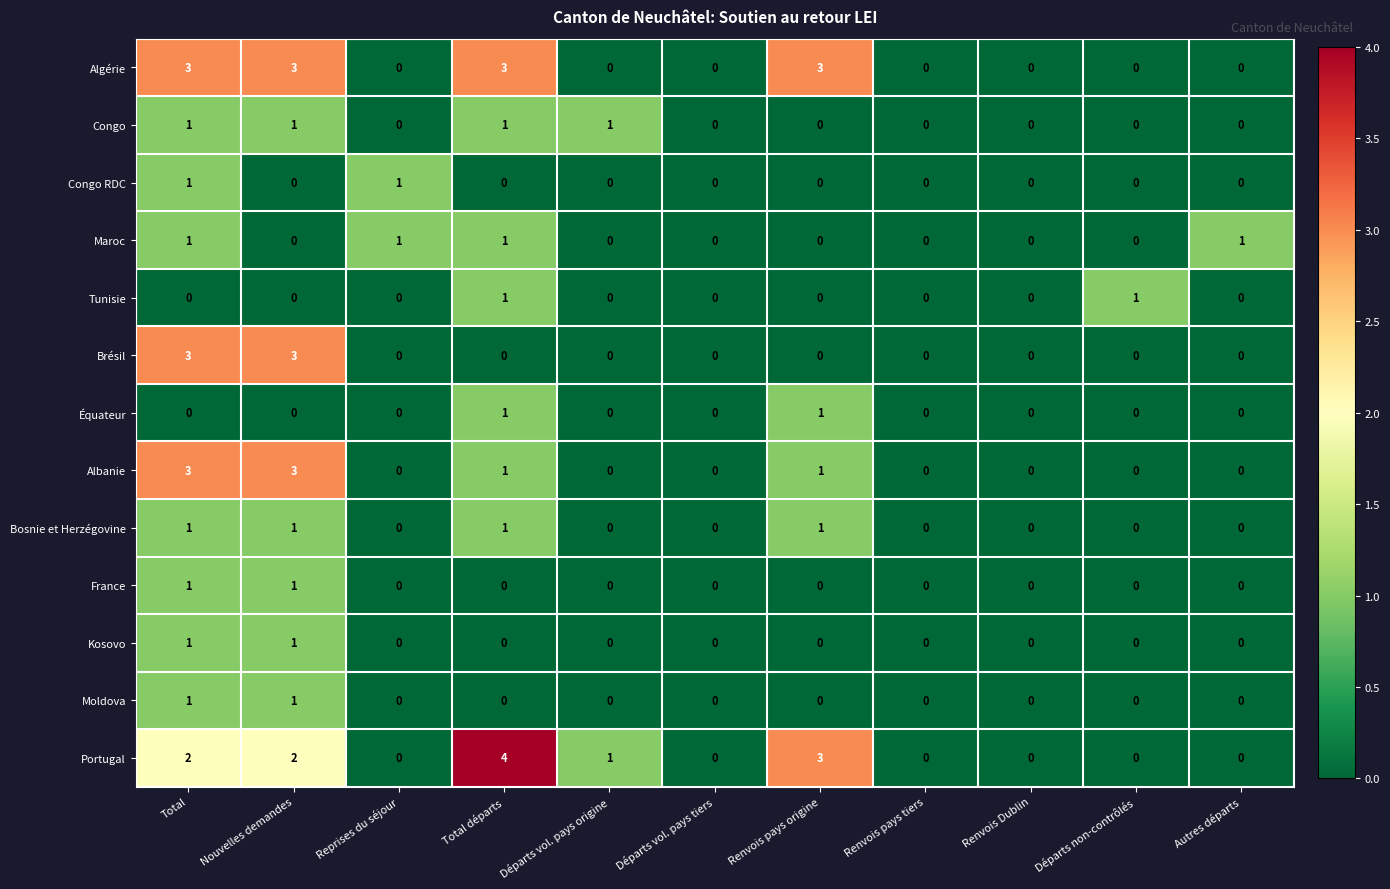

Which series changed the most between Renvois pays tiers and Autres départs?

Maroc